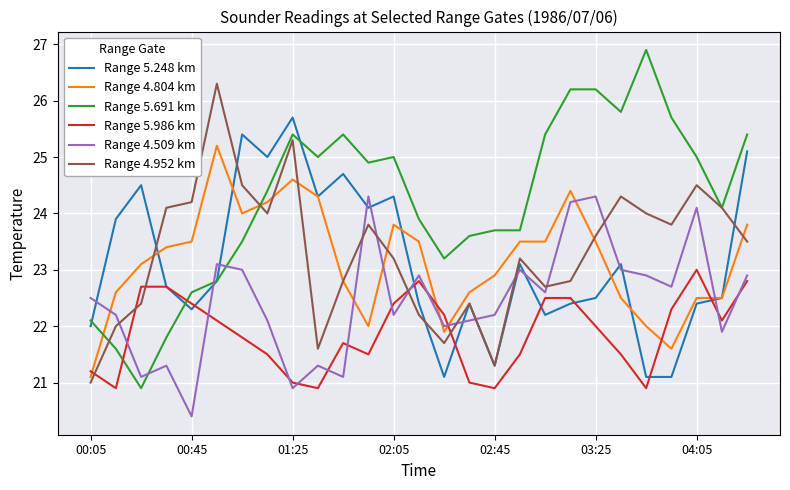

What is the smallest value displayed?

20.4